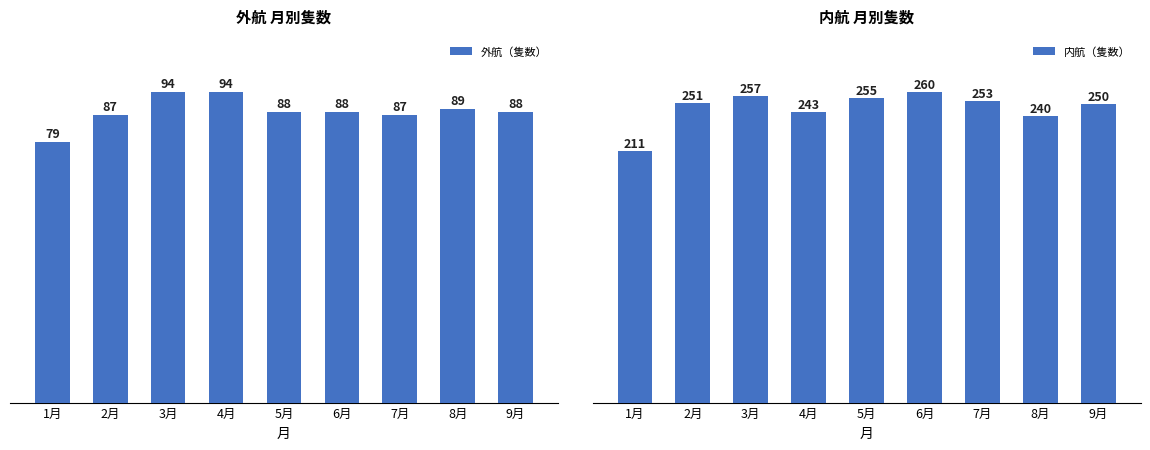

What is the value of the 内航（隻数） bar at the 2nd from the left?

251